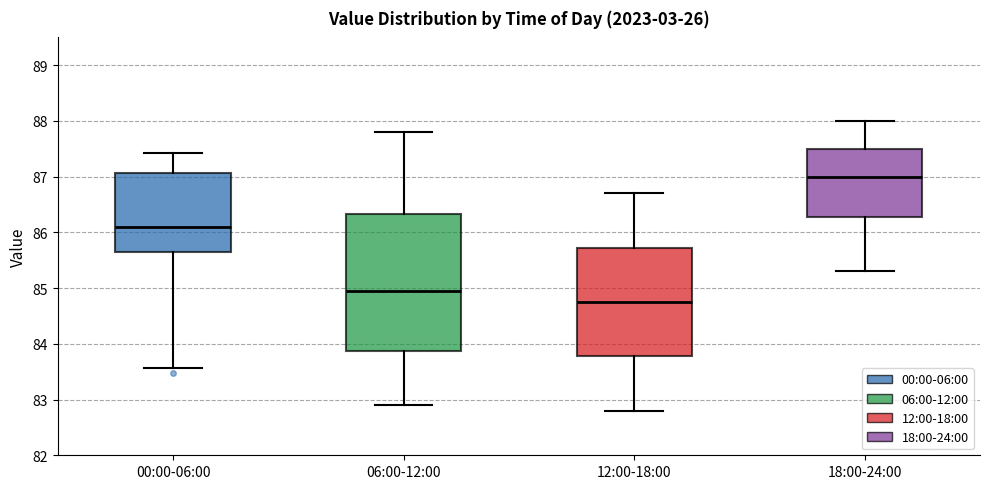

Which box's median line is the highest?

18:00-24:00